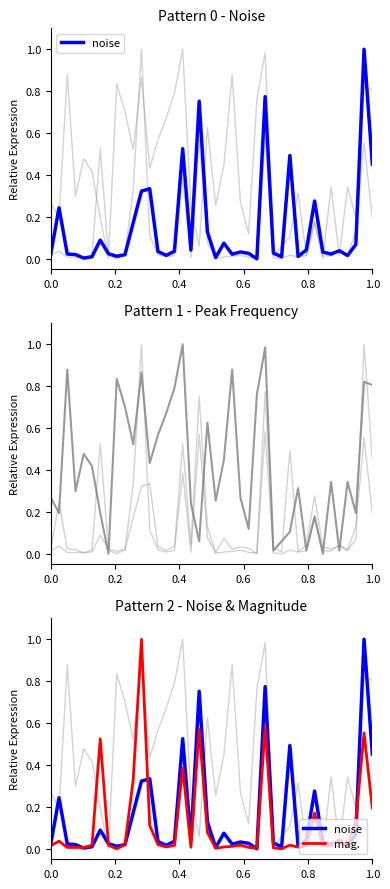

What is the average value of the noise series?

0.2